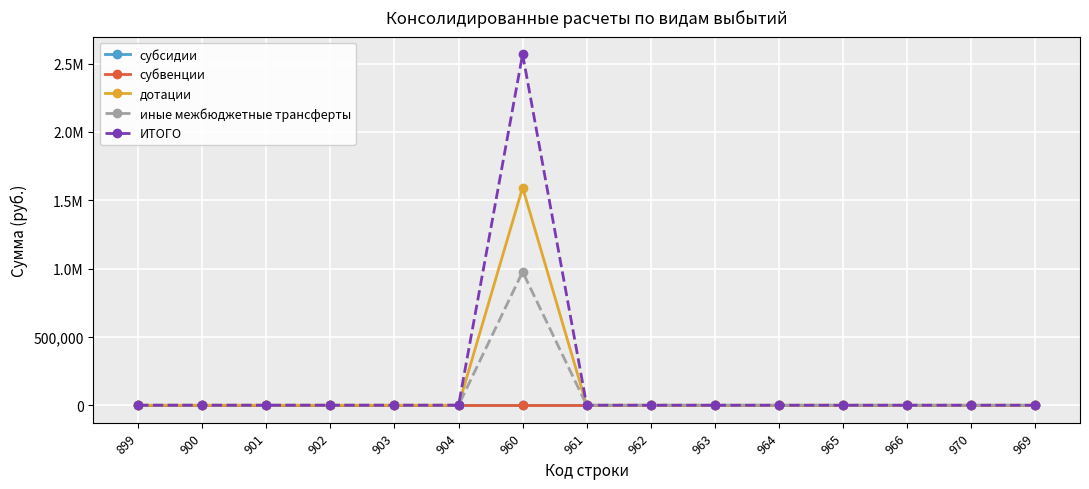

At how many categories does at least one series exceed 678770?

1